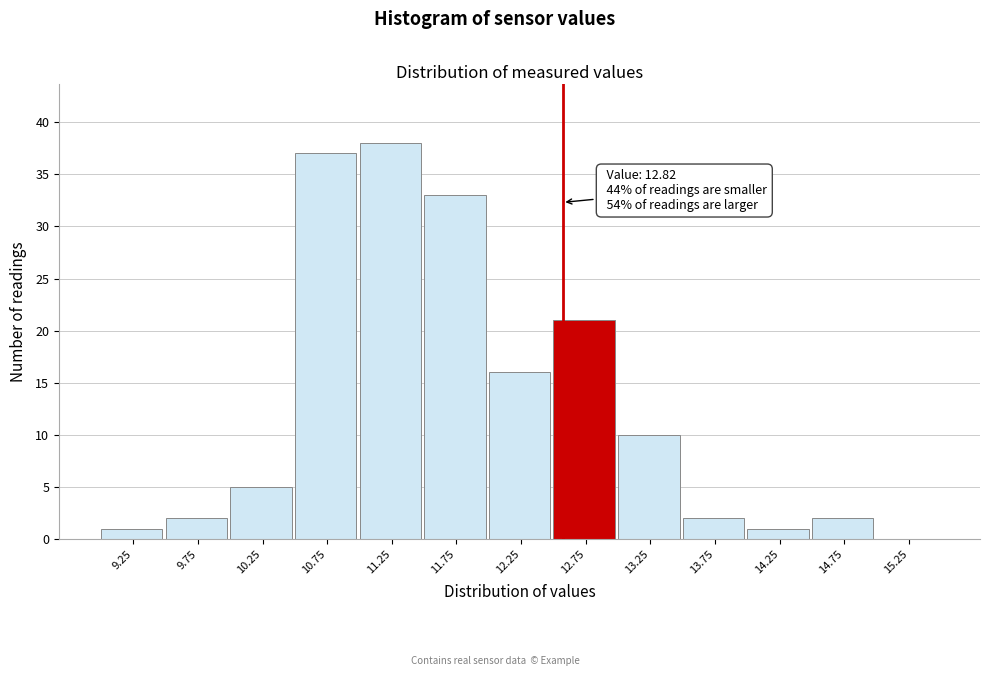

Reading right to left, transcribe all the data shown in this chart.

15.25=0	14.75=2	14.25=1	13.75=2	13.25=10	12.75=21	12.25=16	11.75=33	11.25=38	10.75=37	10.25=5	9.75=2	9.25=1